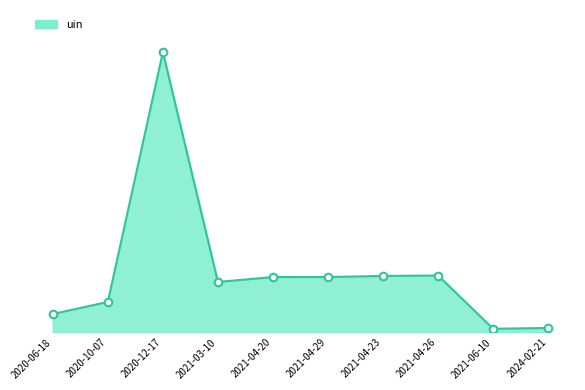

Between 2021-04-29 and 2021-04-20, which is larger?

2021-04-29